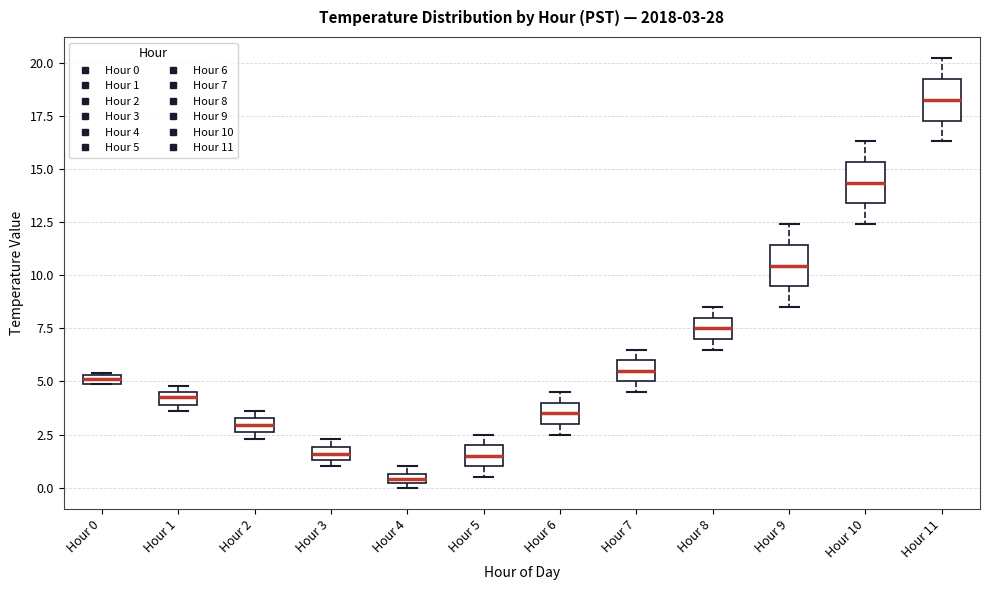

Which box has the highest median line?

Hour 11